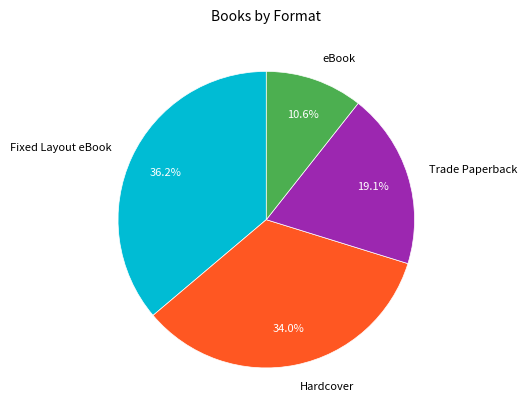

The Hardcover slice represents 34% of the pie. True or false?

True